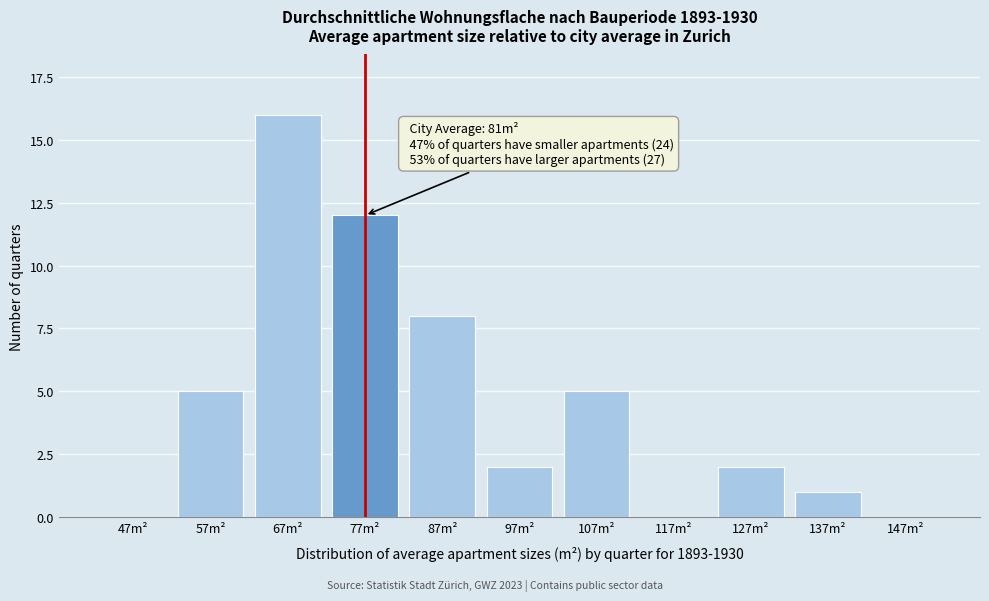

Reading left to right, what are all the values shown in this chart?

47m²=0	57m²=5	67m²=16	77m²=12	87m²=8	97m²=2	107m²=5	117m²=0	127m²=2	137m²=1	147m²=0